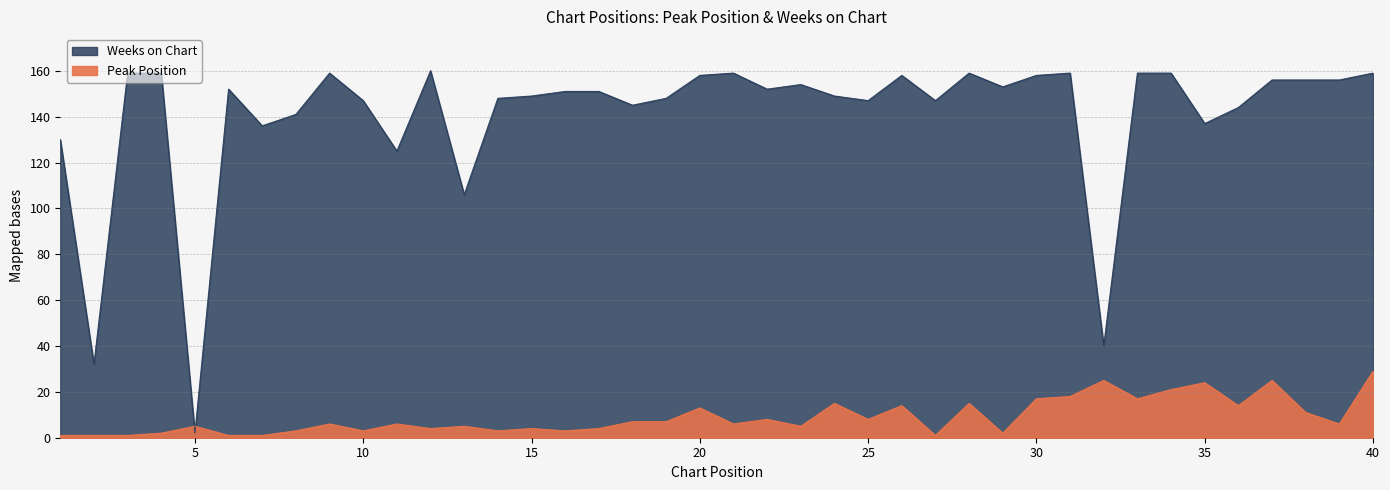

What is the difference between the highest and lowest values at 20?

145